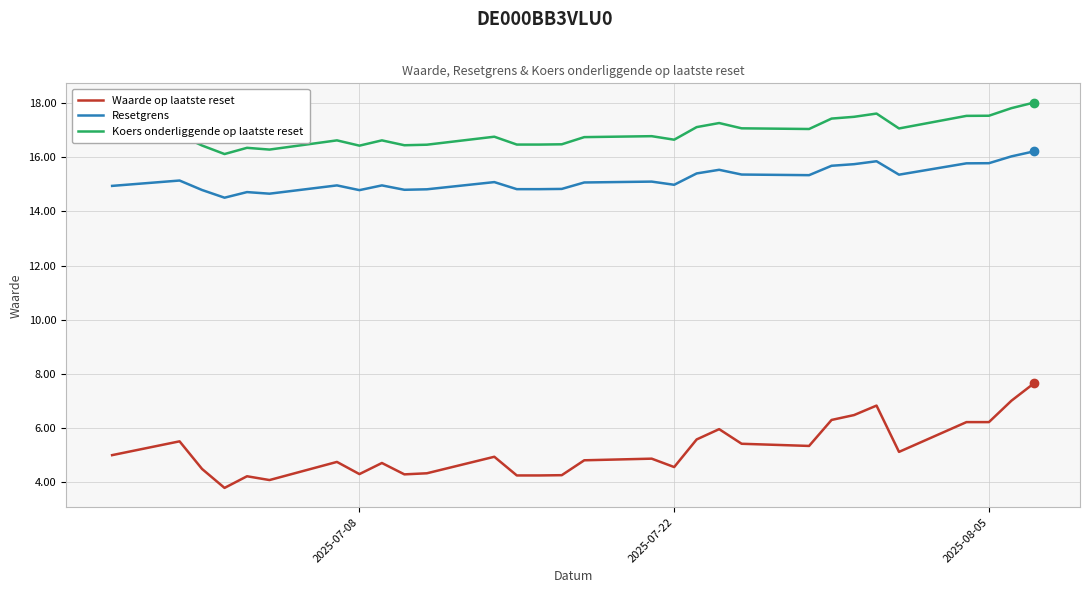

True or false: Koers onderliggende op laatste reset and Resetgrens intersect in this chart.

False